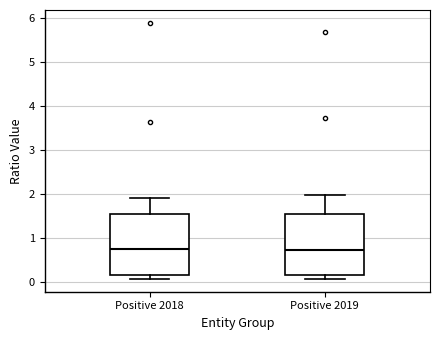

Reading left to right, read every box against the y-axis: the position of its median line, the range the box covers, and the ends of its whiskers. The values are not printed on the chart, so give them approximately, as read against the axis.

Positive 2018: median 0.8, box 0.2 to 1.5, whiskers 0.1 to 1.9
Positive 2019: median 0.7, box 0.2 to 1.5, whiskers 0.1 to 2.0